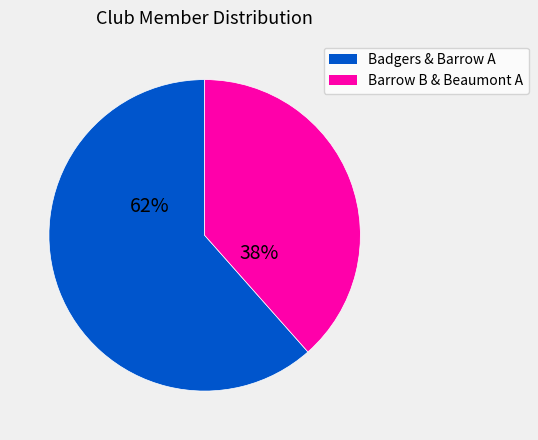

Is there any slice that represents more than half of the pie?

Yes